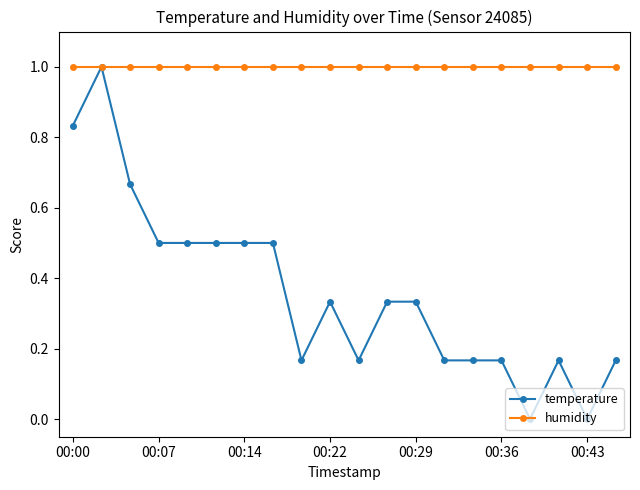

List the series in order of their overall mean, highest first.

humidity, temperature